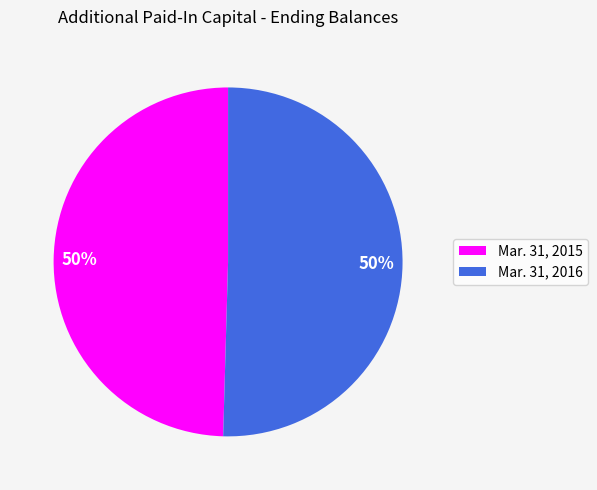

How many slices are in this pie chart?

2